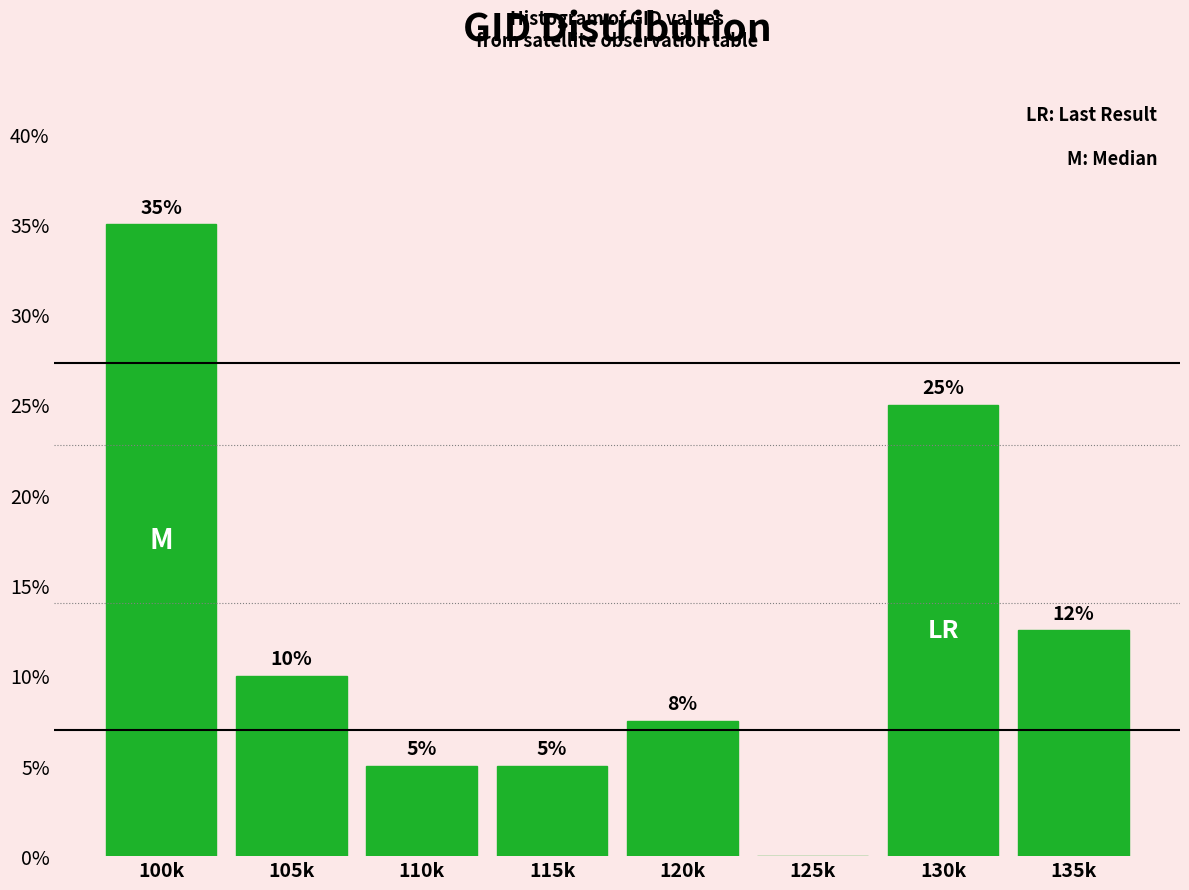

Between 130k and 110k, which is larger?

130k